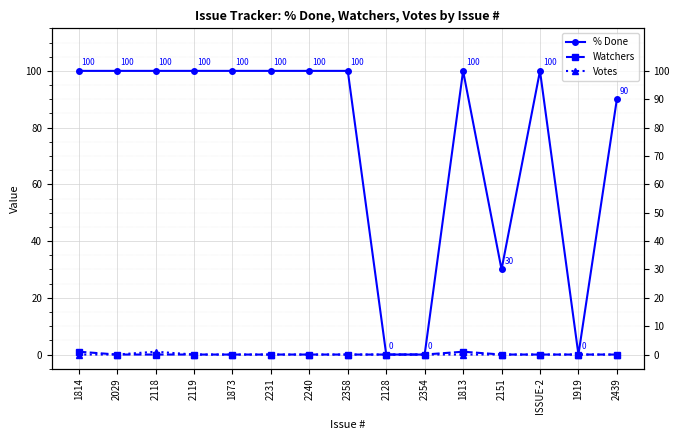

Where is Watchers nearest to the value 0?

2029